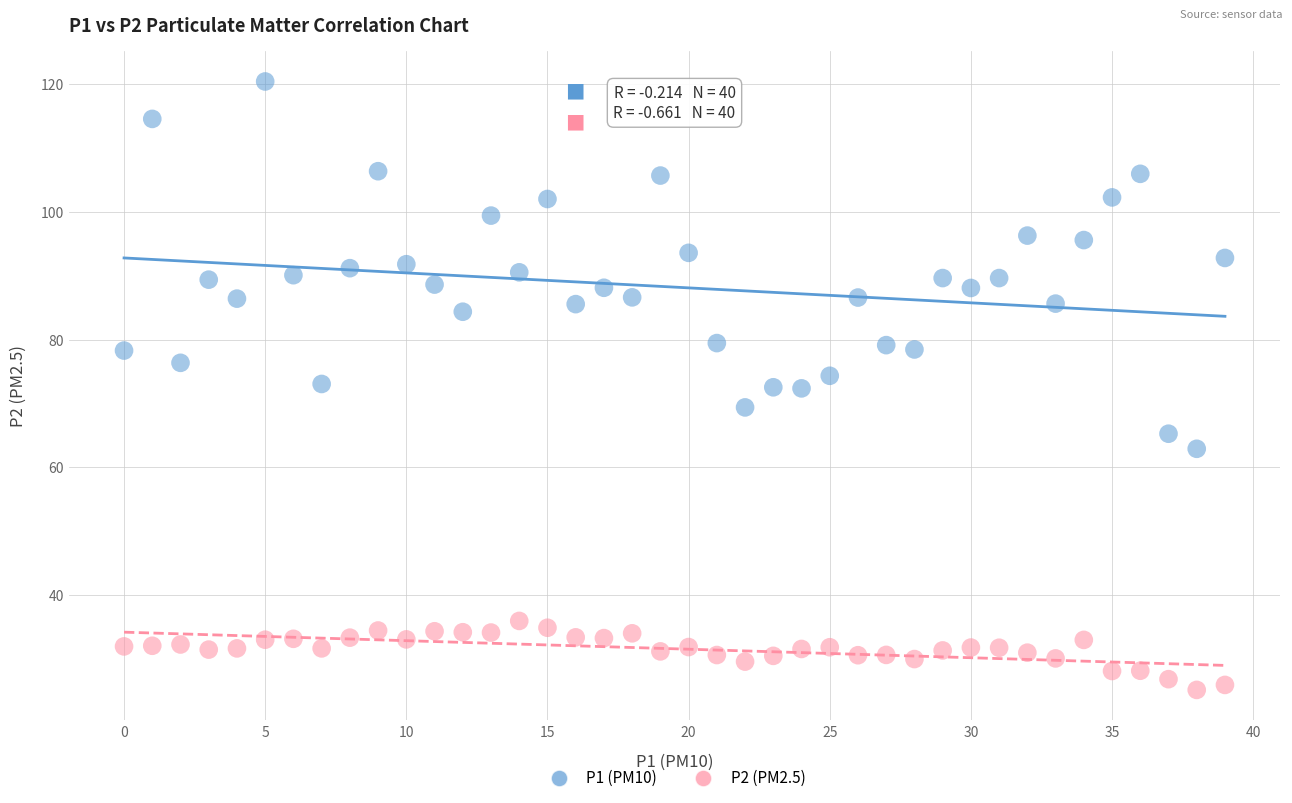

Which series contains the lowest Y value?

P2 (PM2.5)